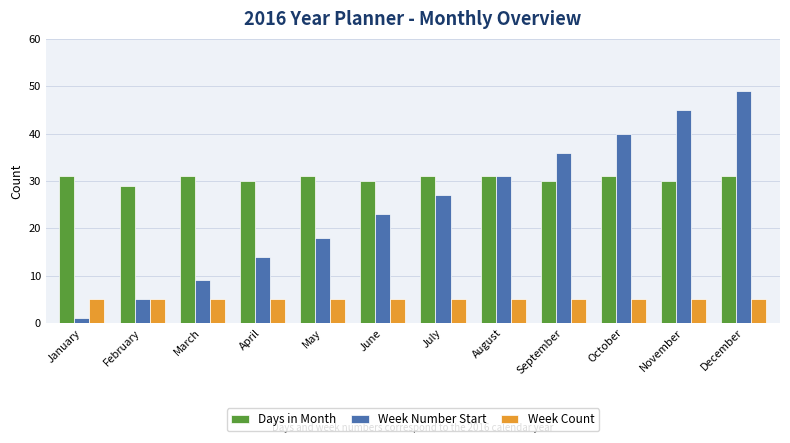

How many bars are there in total?

36